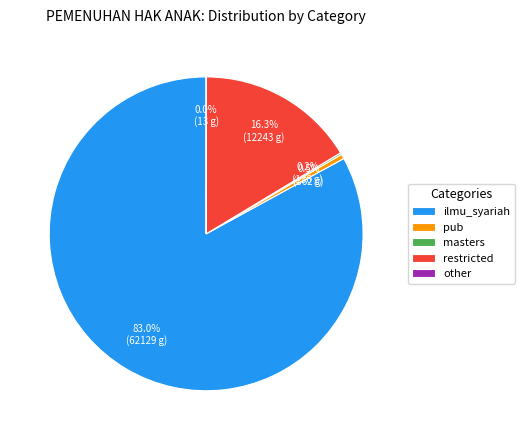

What portion of the pie excludes ilmu_syariah?

17.0%